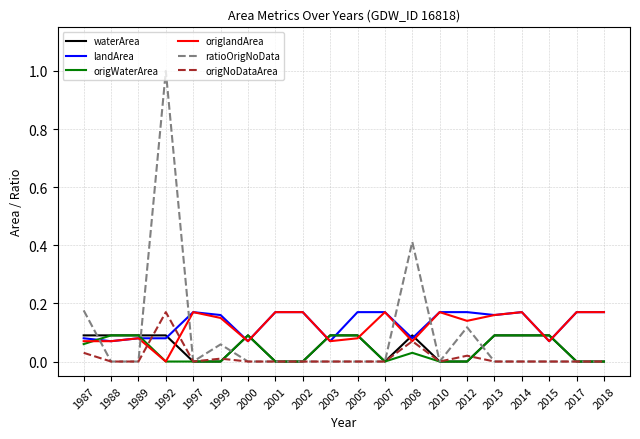

What is the maximum value shown in the chart?

1.0